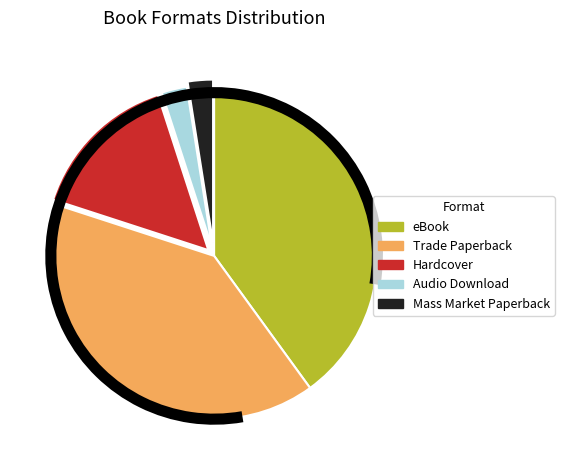

How many slices are in this pie chart?

5